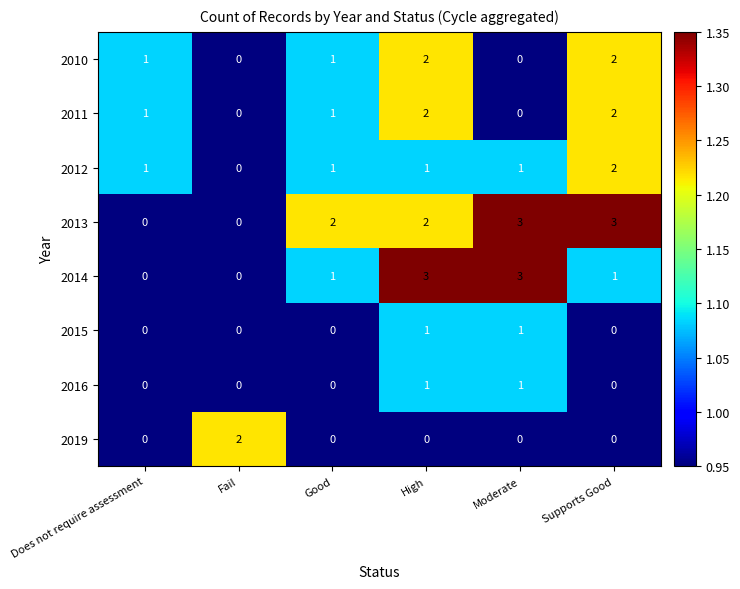

Which series has the largest total across all categories?

2013